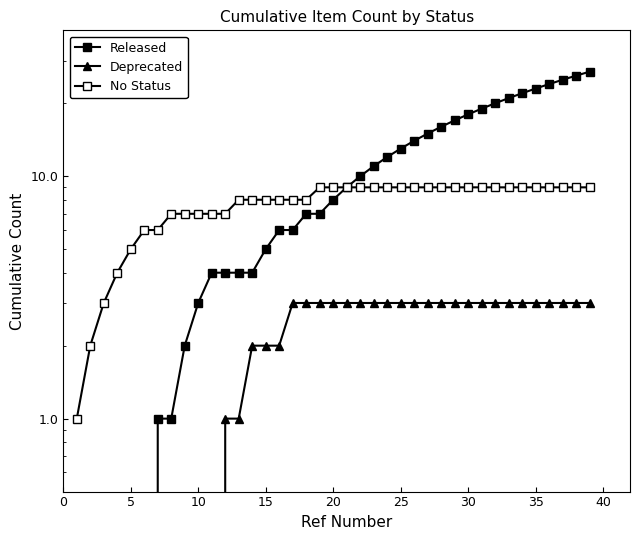

What is the maximum value shown in the chart?

27